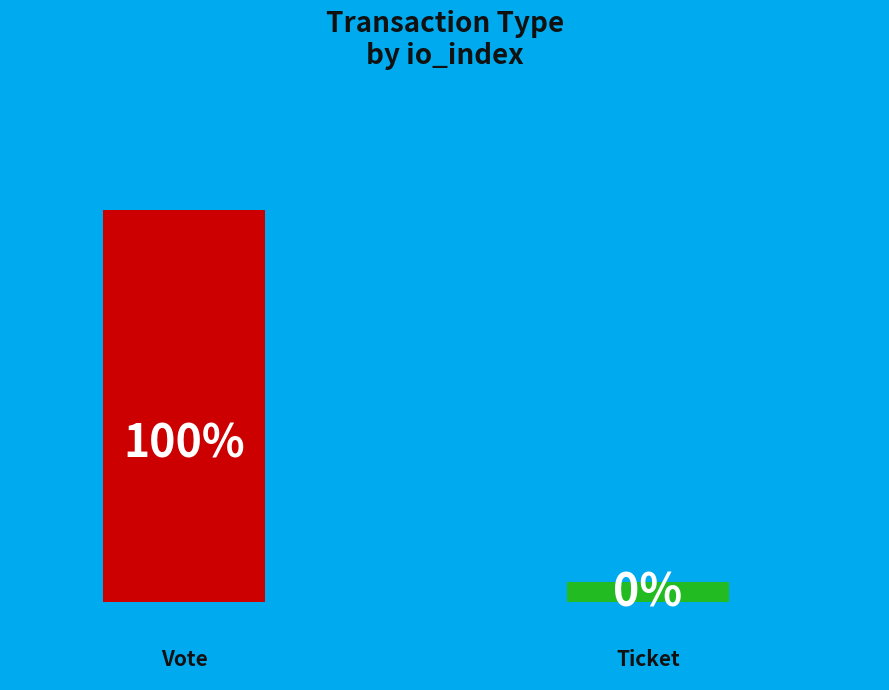

Which category accounts for the majority?

Vote